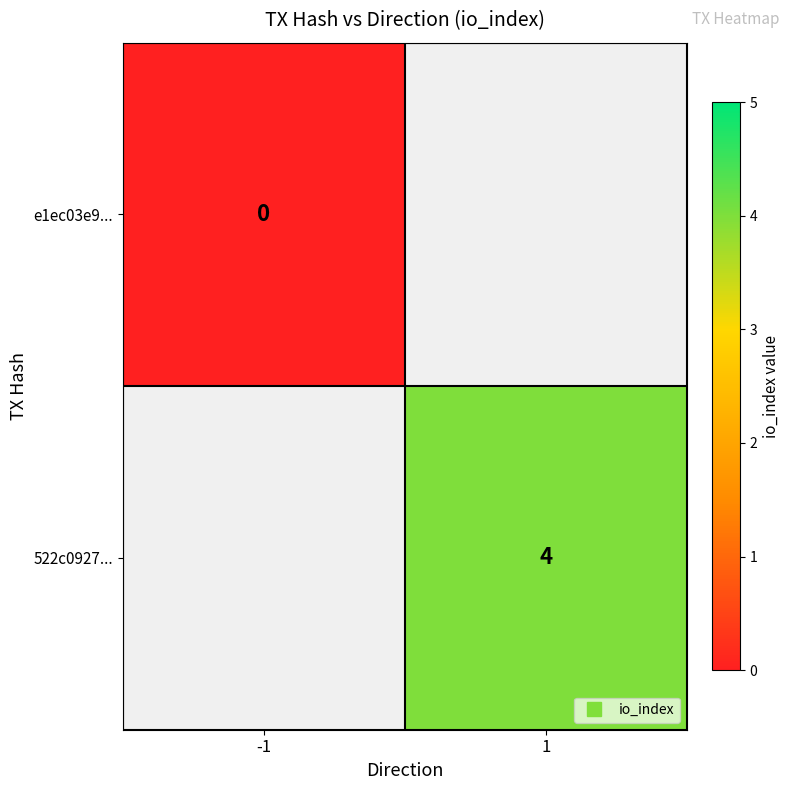

Which series has the largest range (max minus min)?

e1ec03e9...